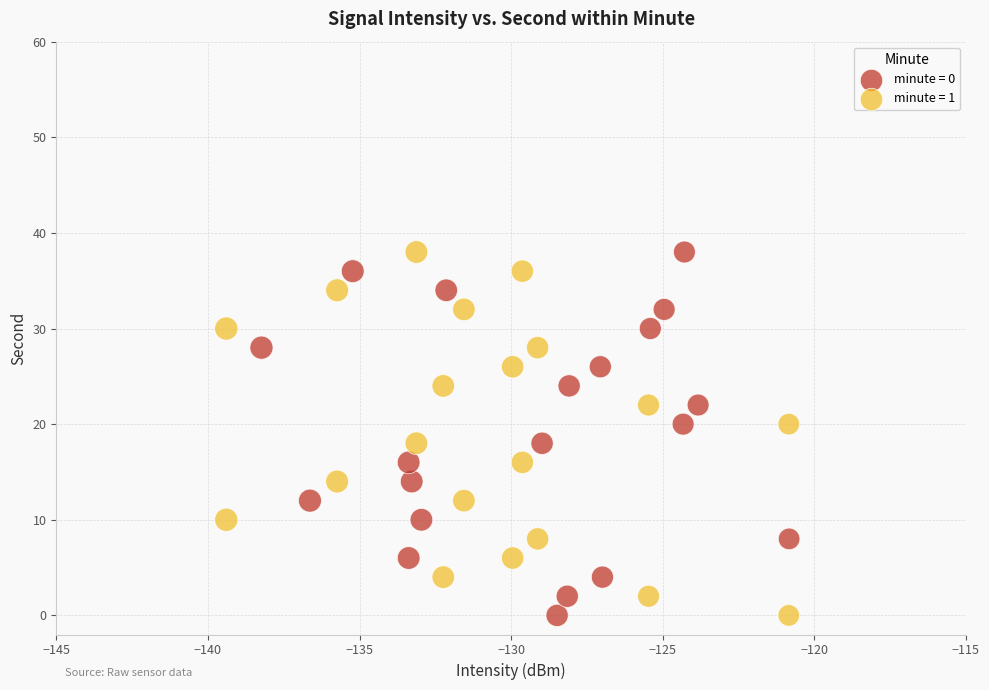

What are all the series names shown in the legend?

minute = 0, minute = 1